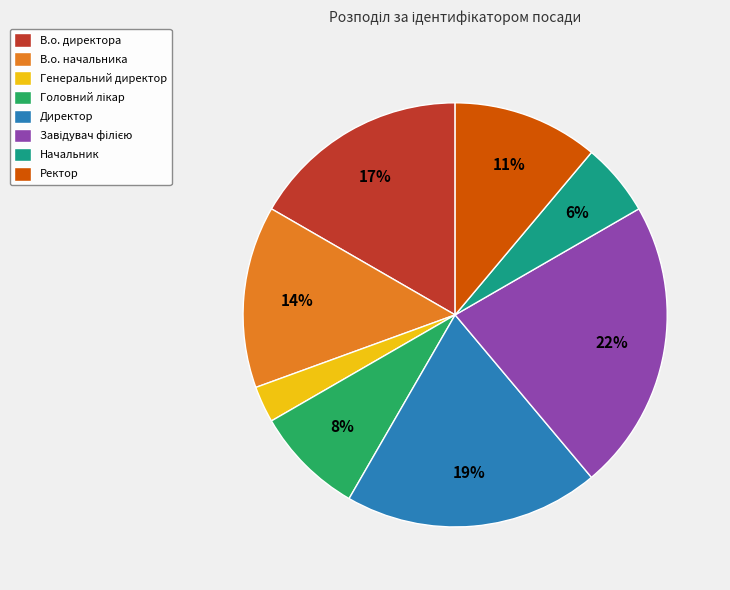

The Начальник slice represents 1% of the pie. True or false?

False